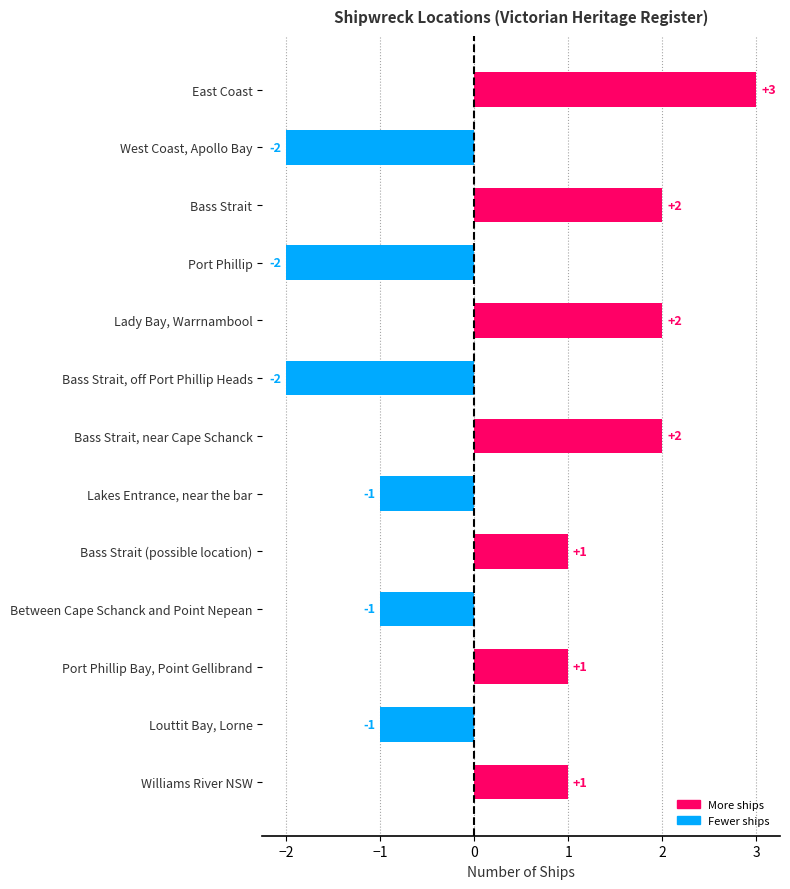

The chart shows a value of 1 at Williams River NSW. True or false?

True